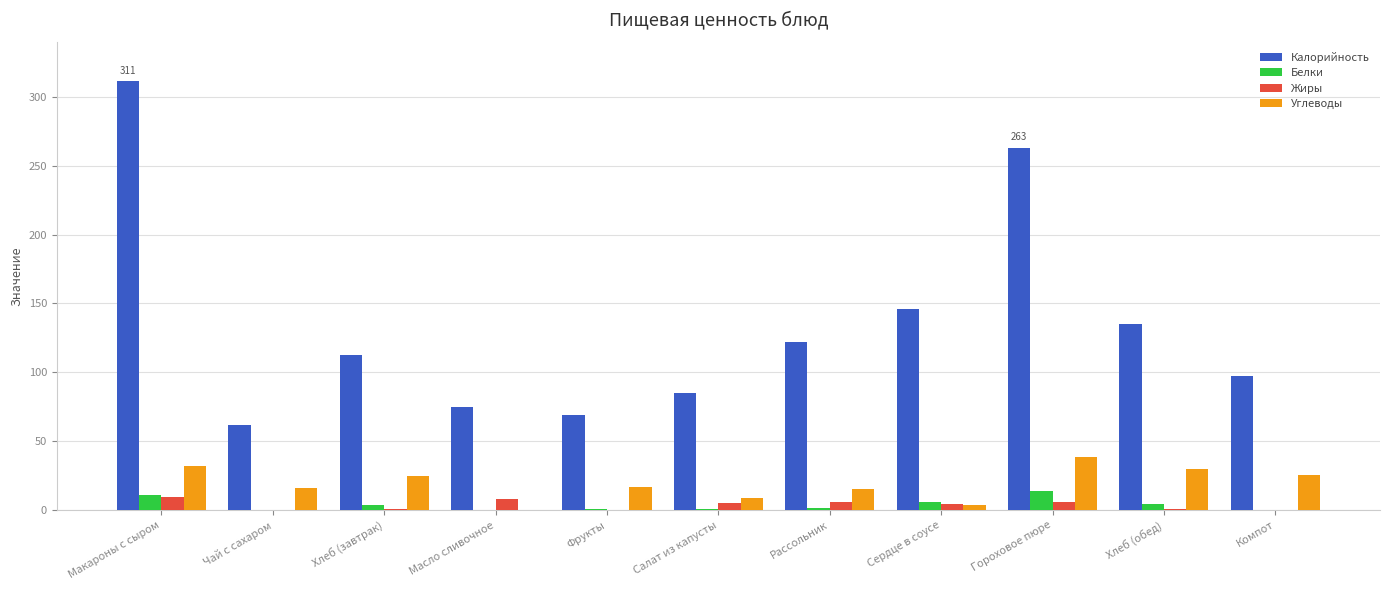

What are all the series names shown in the legend?

Калорийность, Белки, Жиры, Углеводы